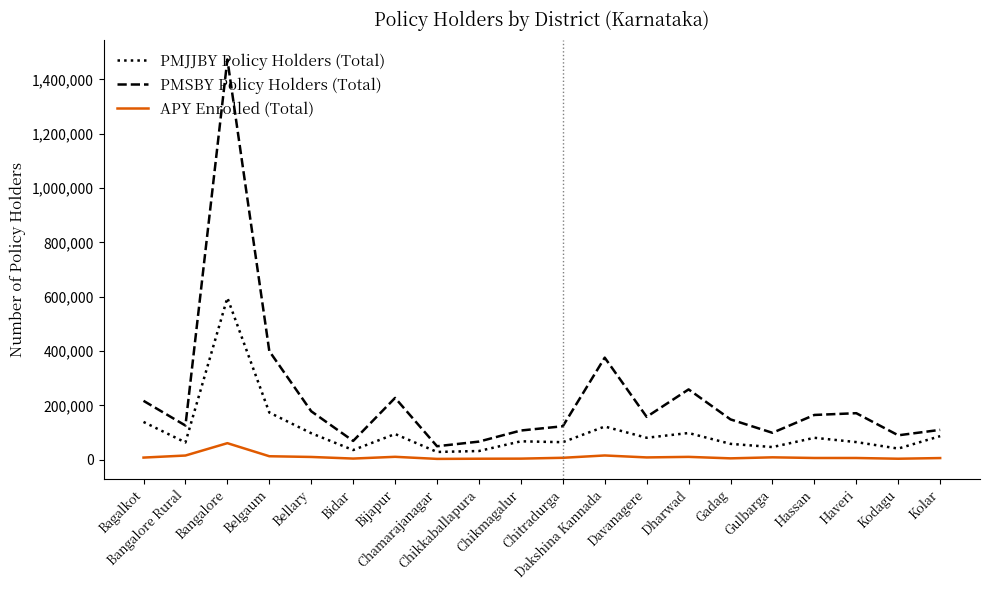

Which series has the largest range (max minus min)?

PMSBY Policy Holders (Total)